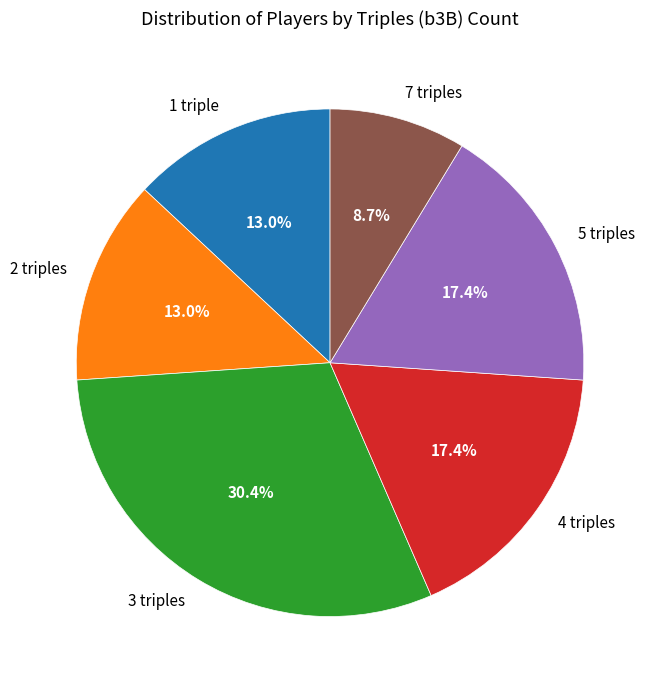

Which category has the smallest portion of the pie?

7 triples